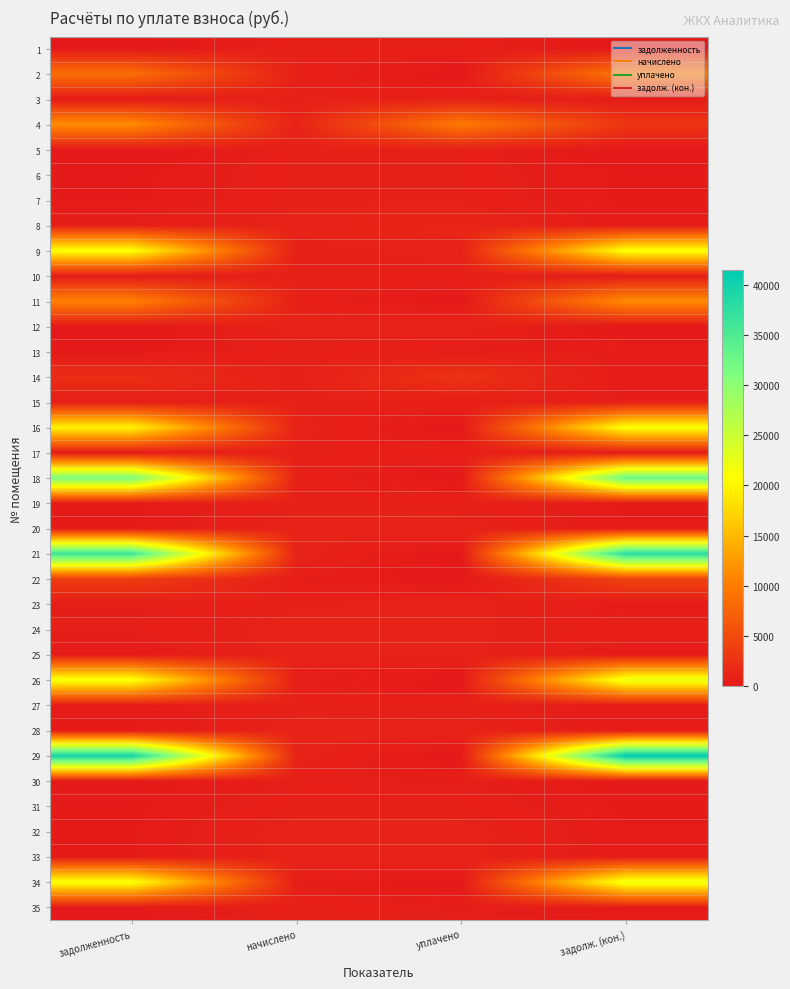

Rank the series by their maximum value, from highest to lowest.

29, 21, 18, 26, 34, 9, 16, 4, 11, 2, 22, 14, 8, 20, 32, 33, 24, 12, 28, 23, 25, 7, 3, 15, 19, 31, 27, 35, 10, 6, 1, 5, 17, 13, 30